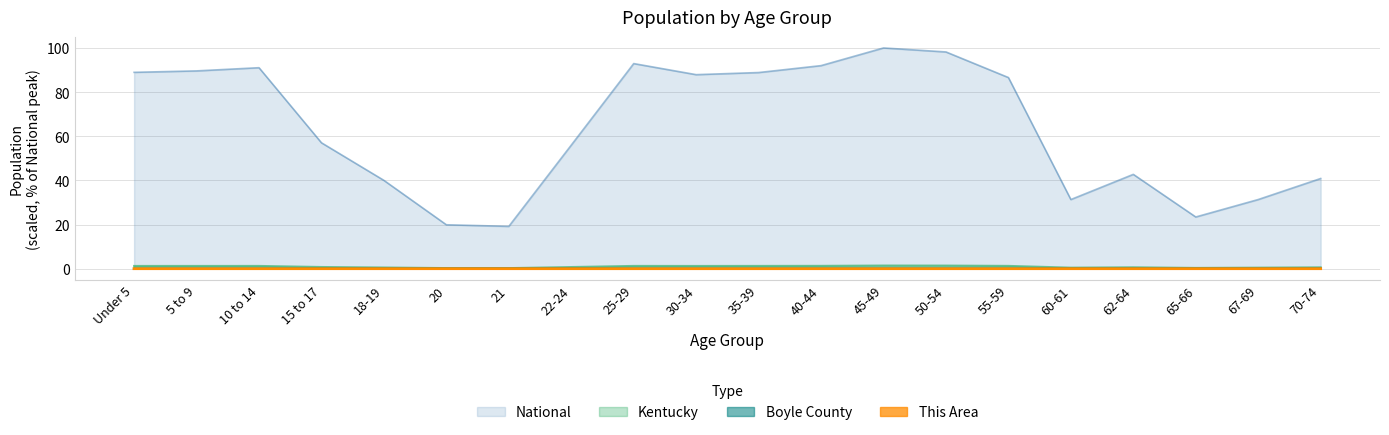

Read the Kentucky value at 5 to 9.

1.2